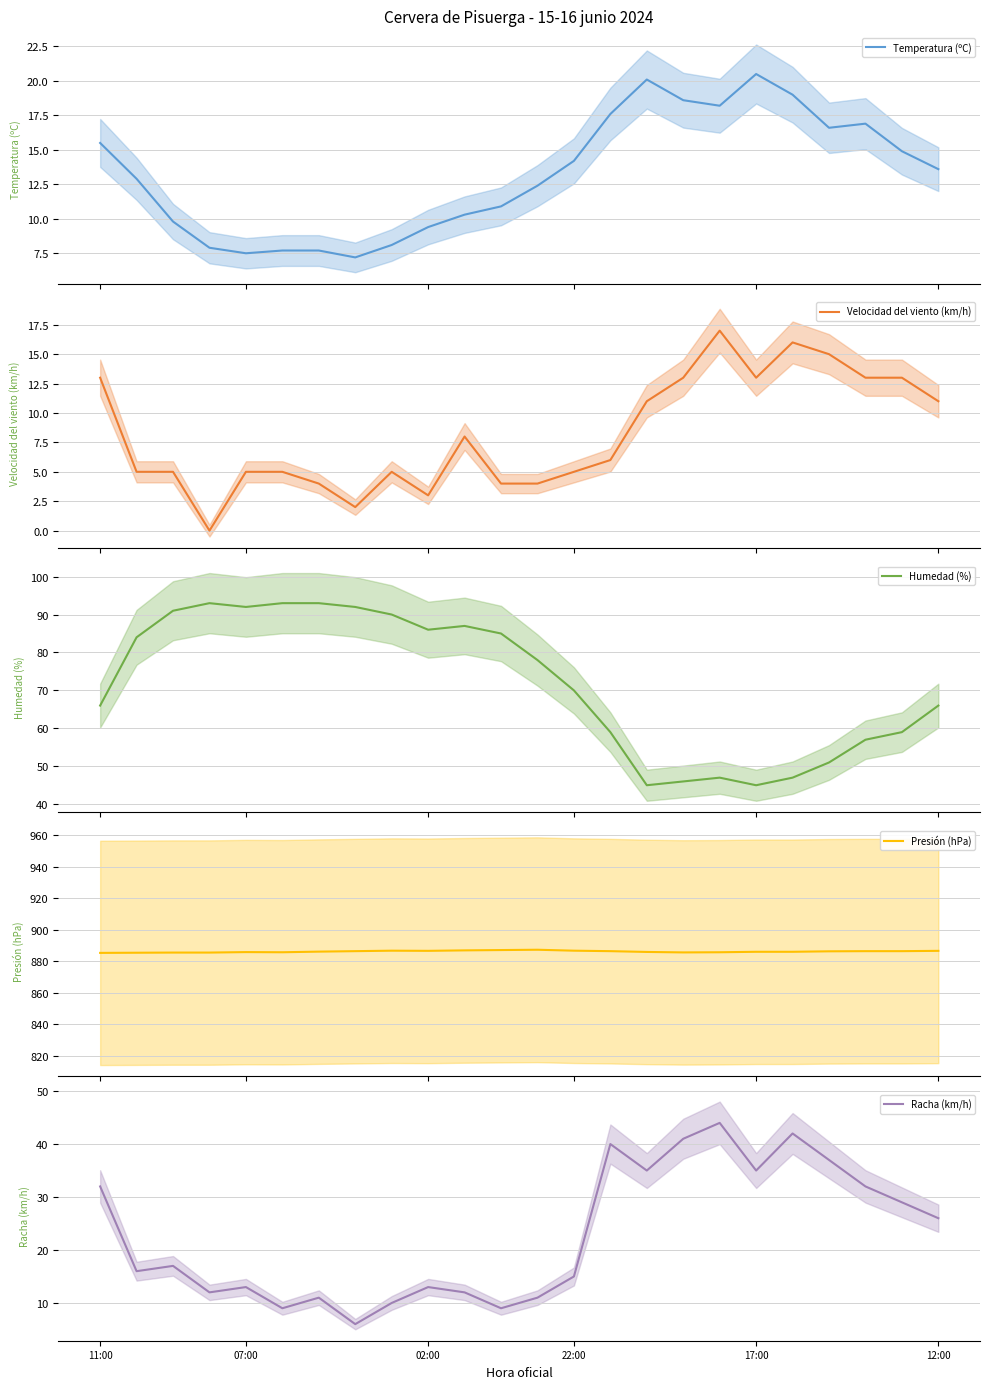

At which category does Temperatura (ºC) reach its first local peak?

15